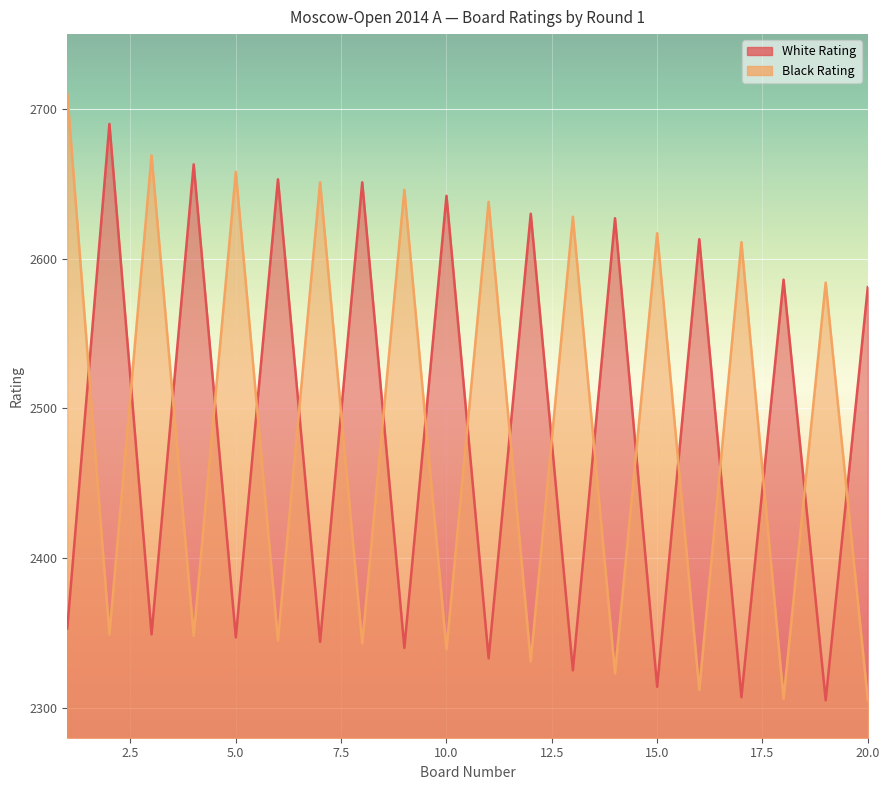

Which series has the largest range (max minus min)?

Black Rating